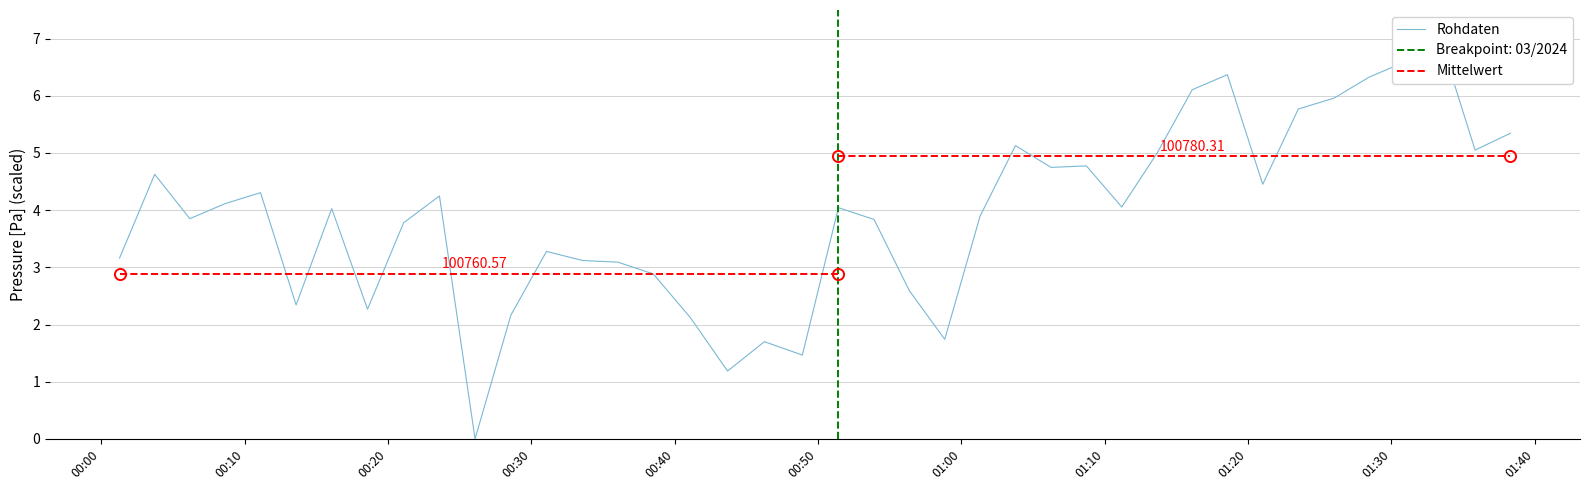

How many data points are less than 4?

19